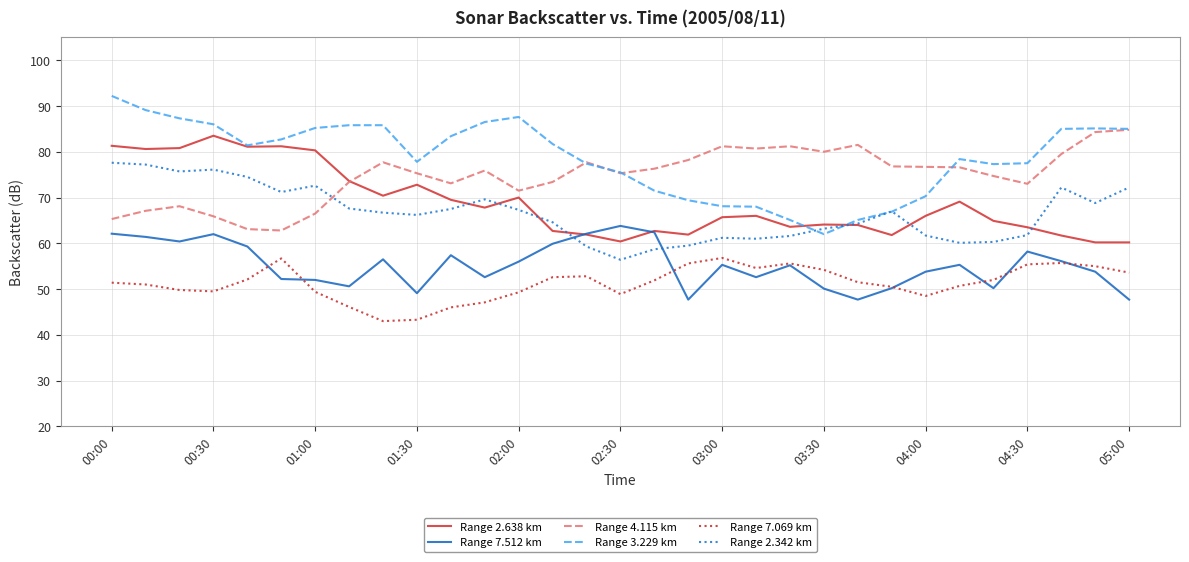

Which series has the largest range (max minus min)?

Range 3.229 km